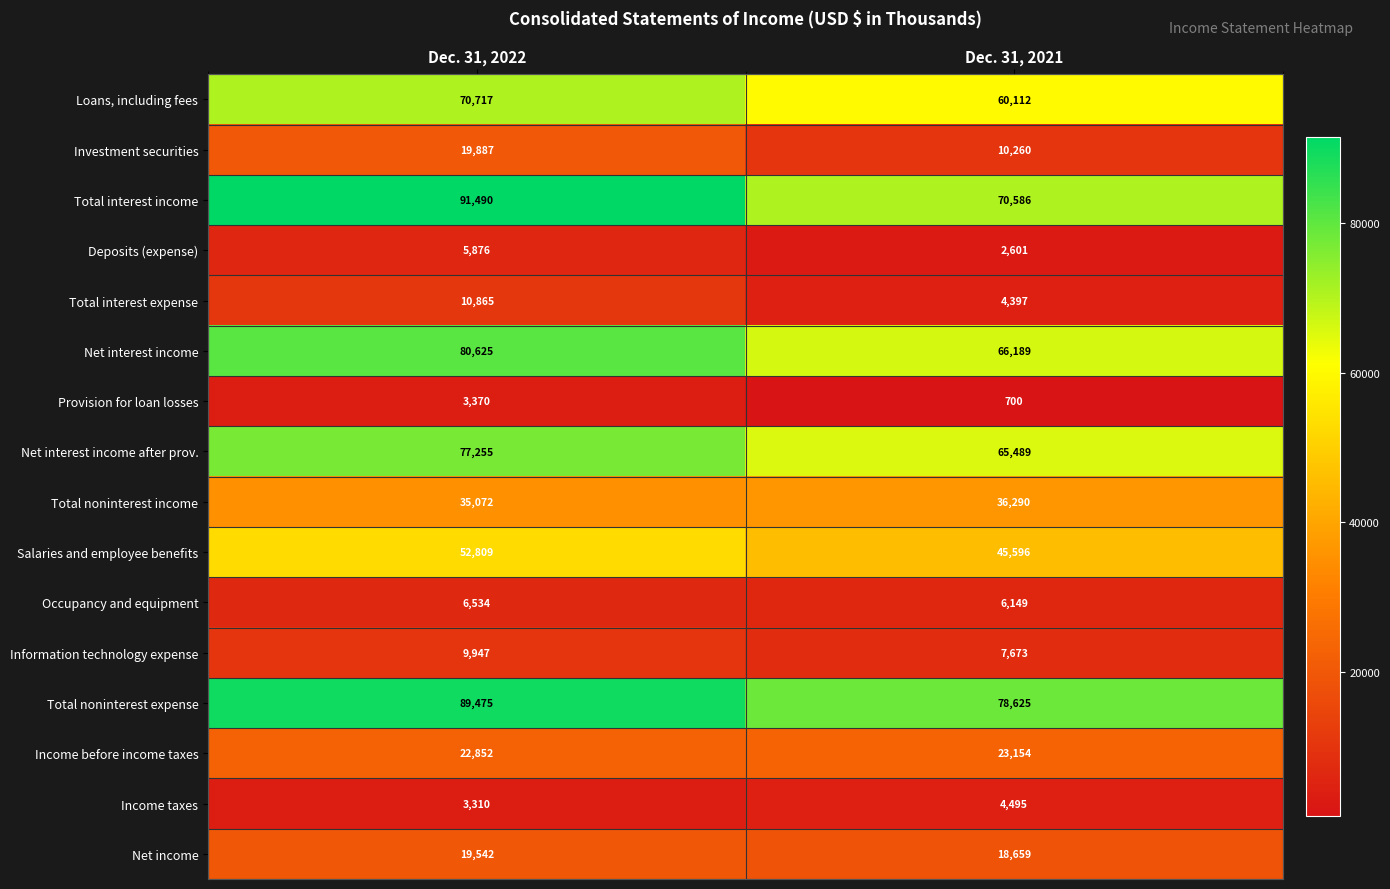

What is the sum of all Total noninterest expense values?

168100